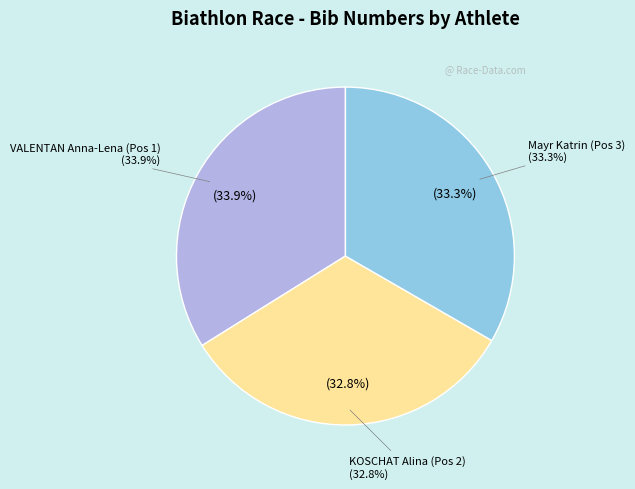

To the nearest percent, what percentage of the pie is KOSCHAT Alina (Pos 2)?

33%